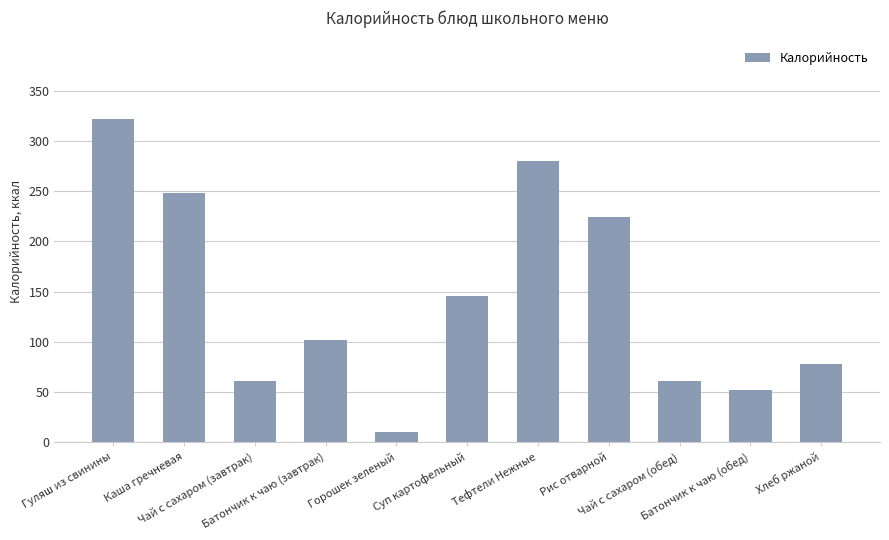

What is the minimum value shown in the chart?

10